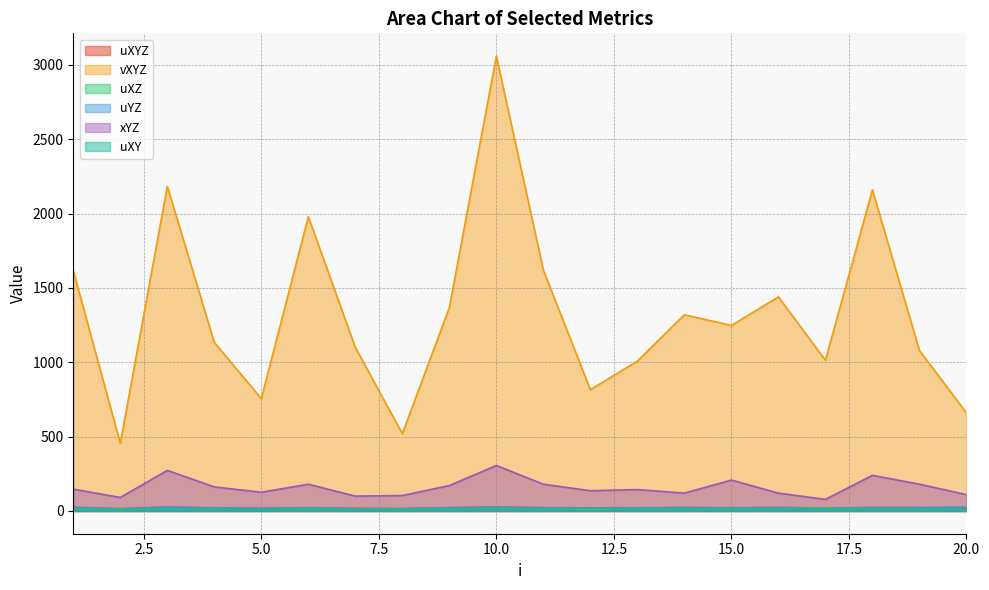

Read the uYZ value at 15.0.

20.6